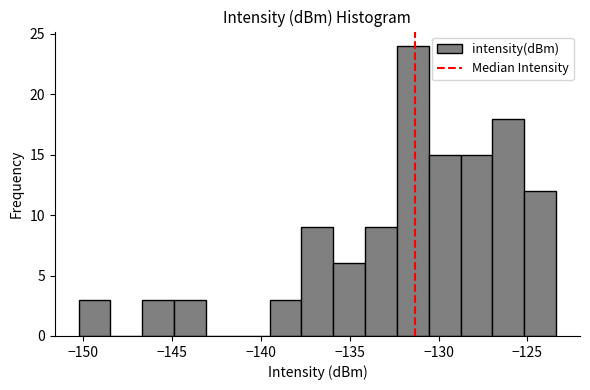

Around what value on the x-axis is the tallest bar? Give the approximate position of its centre, as read against the axis.

-131.5